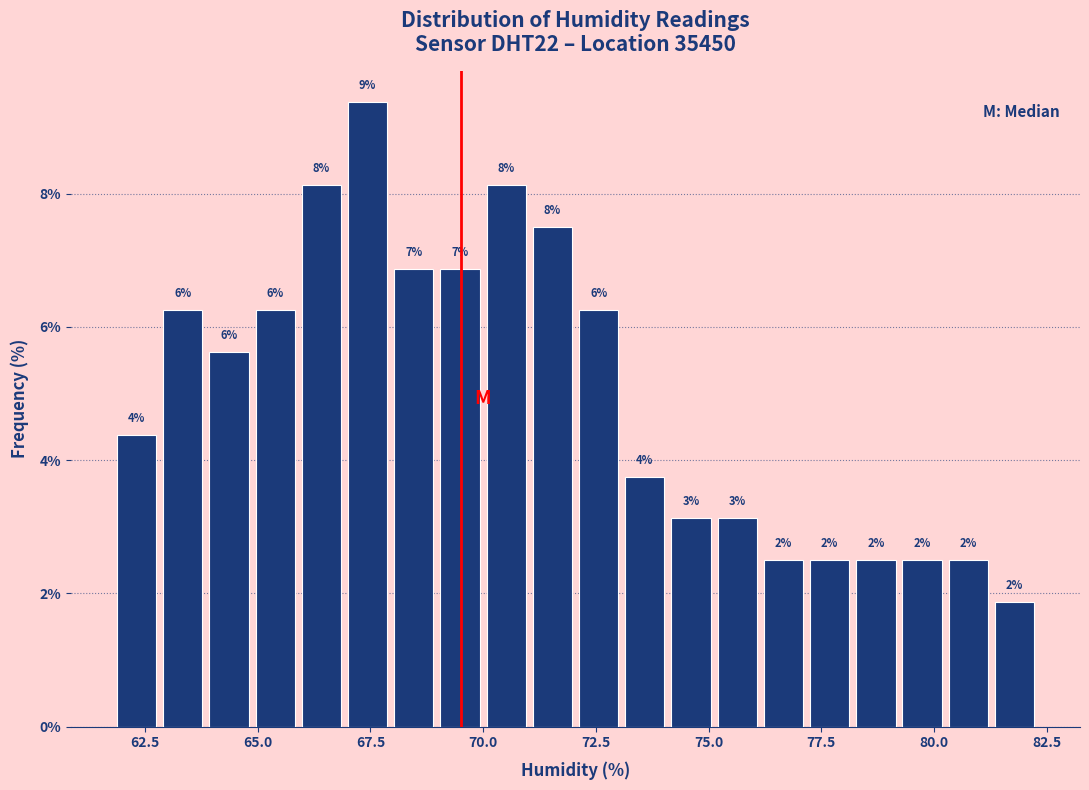

Read against the x-axis, roughly where is the centre of the tallest bar?

67.5